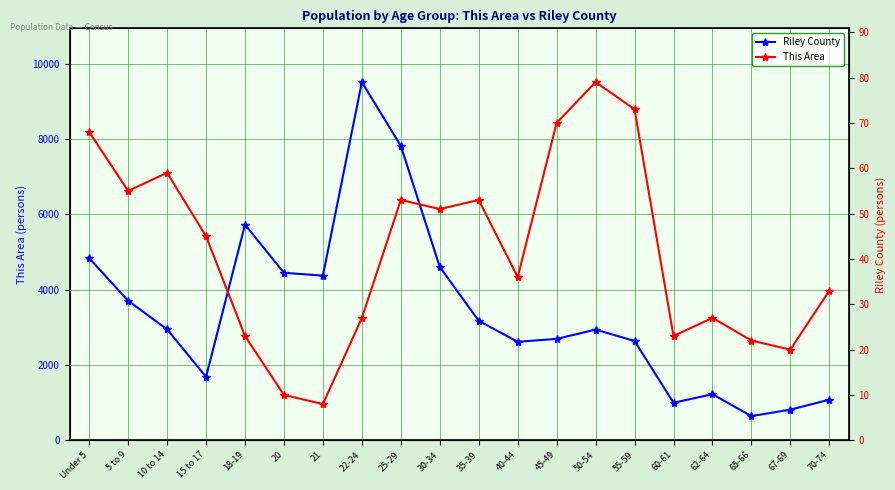

Read the This Area value at 45-49, to the nearest 5.

70